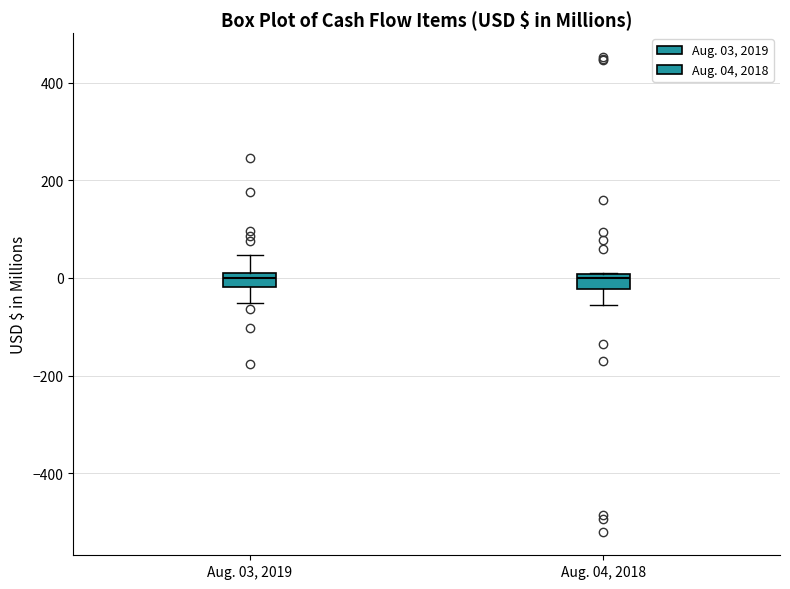

Where is the lower edge of the box for Aug. 03, 2019 on the y-axis? The values are not printed on the chart, so give them approximately, as read against the axis.

-20